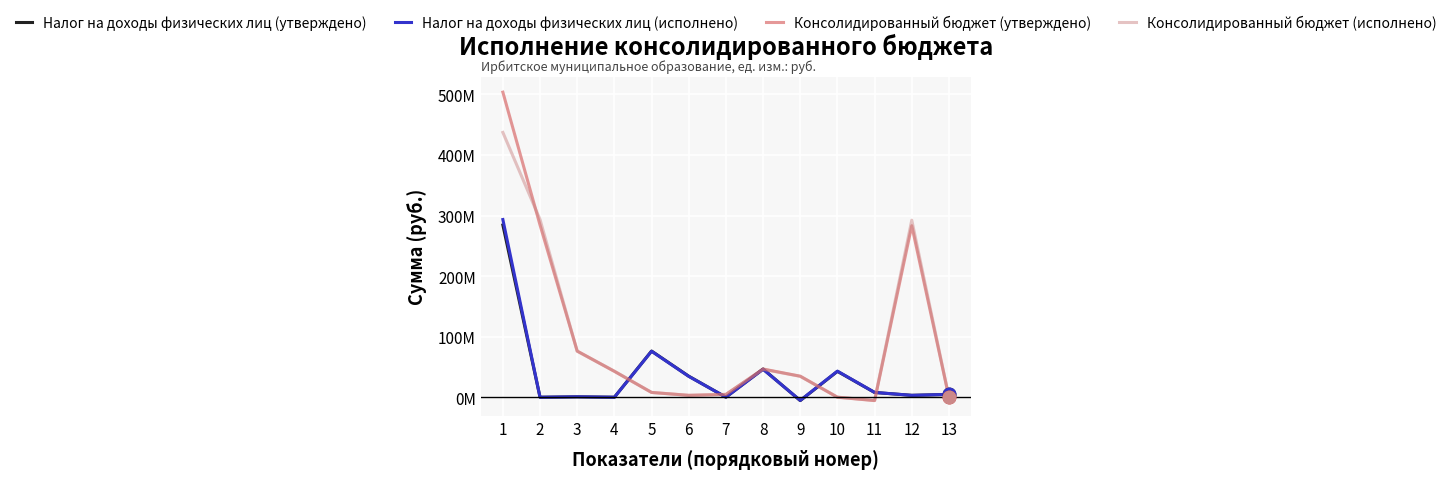

After their last crossing, which series has the higher values: Консолидированный бюджет (исполнено) or Налог на доходы физических лиц (исполнено)?

Налог на доходы физических лиц (исполнено)